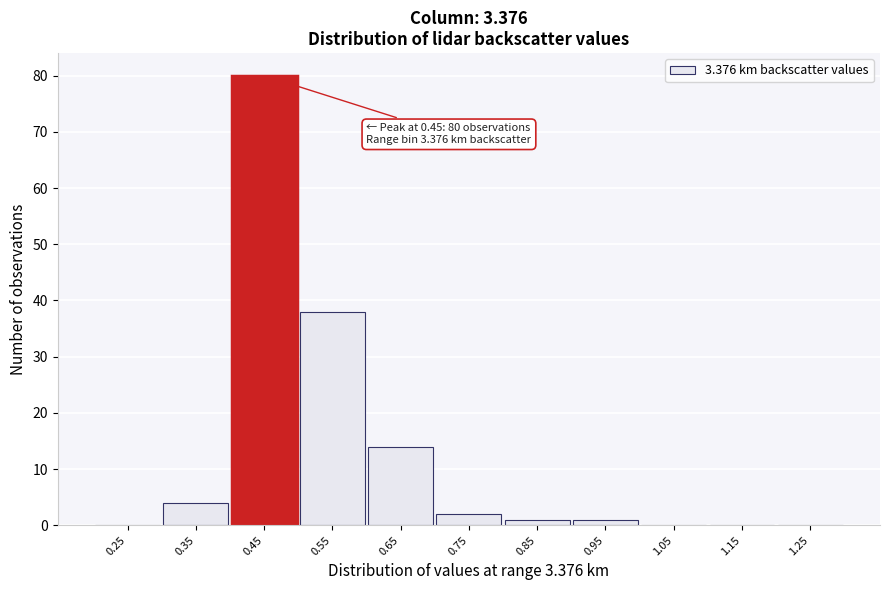

Which range on the x-axis has the tallest bar?

0.4 to 0.5